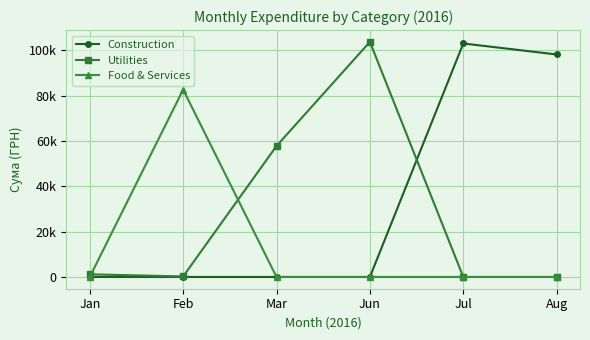

Which category has the highest value across all series?

Jun